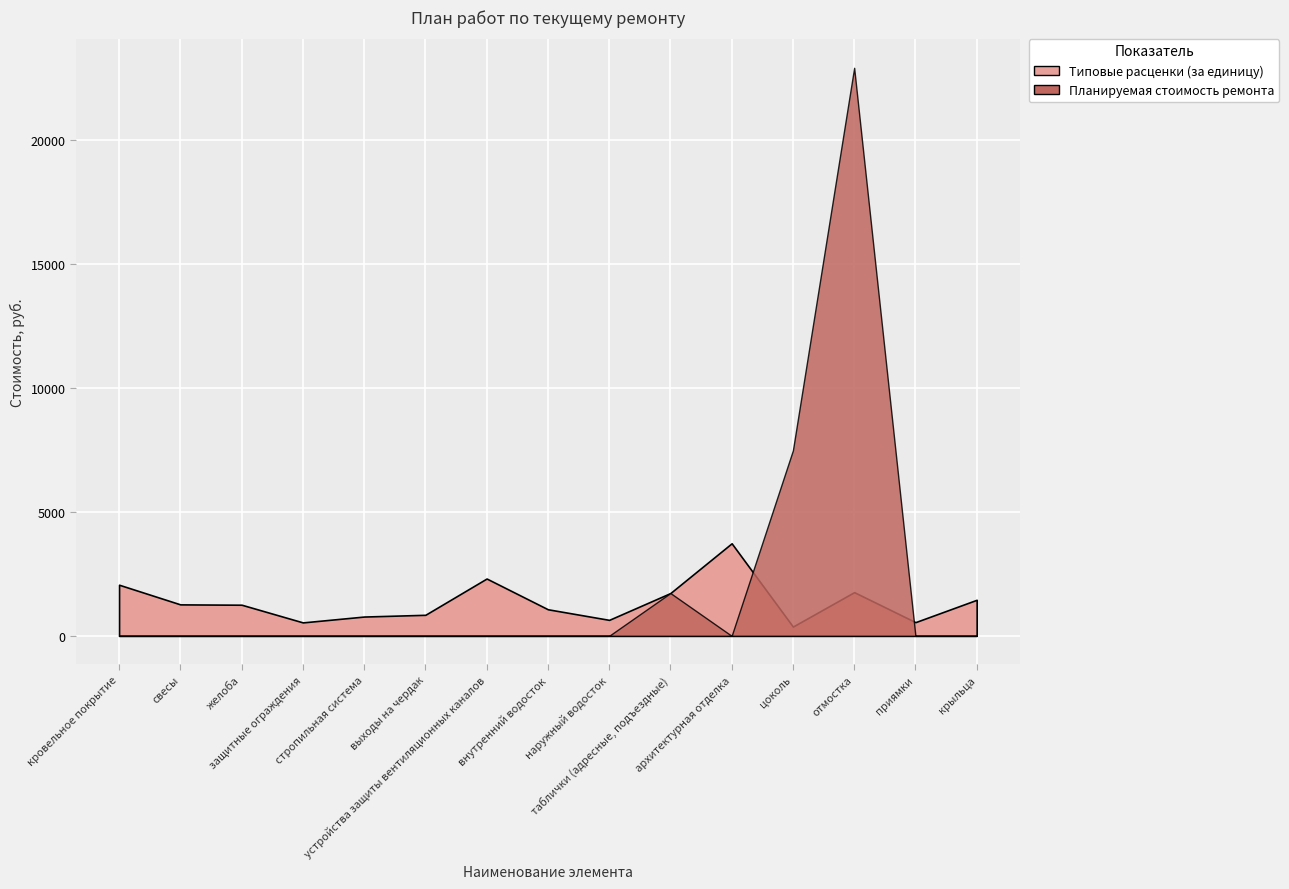

Is it true that Планируемая стоимость ремонта equals 0.0 at свесы?

True